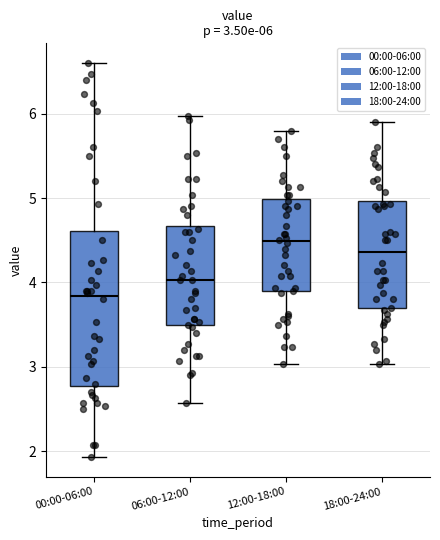

Which box has the highest median line?

12:00-18:00